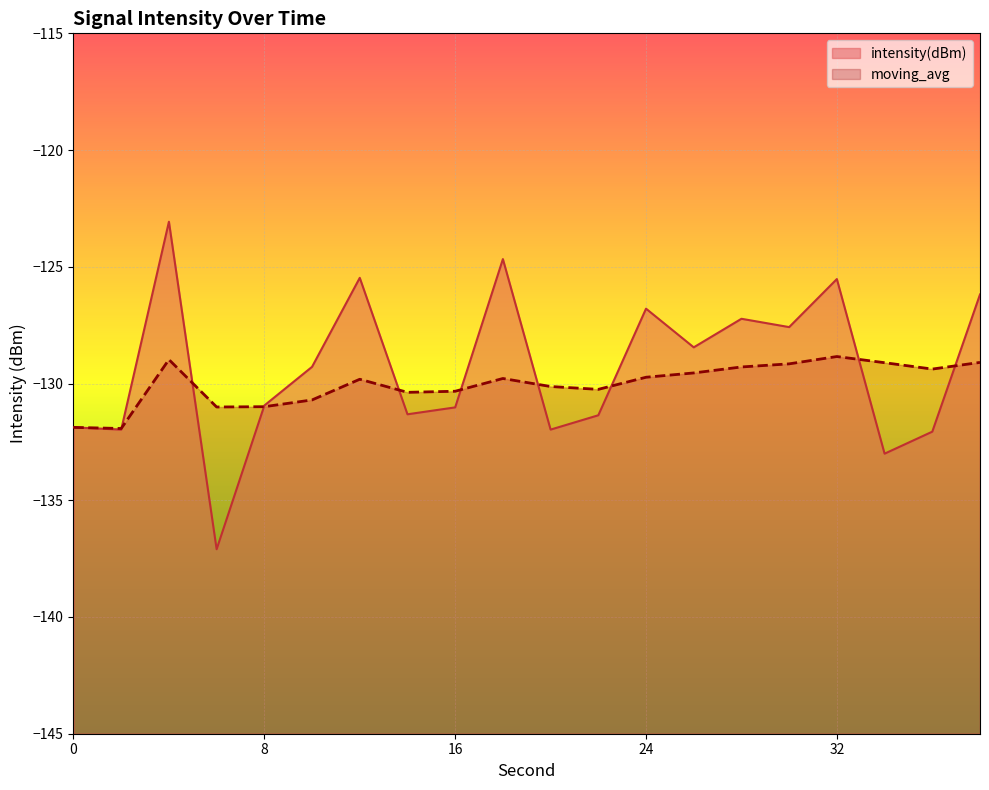

Which series has the largest range (max minus min)?

intensity(dBm)